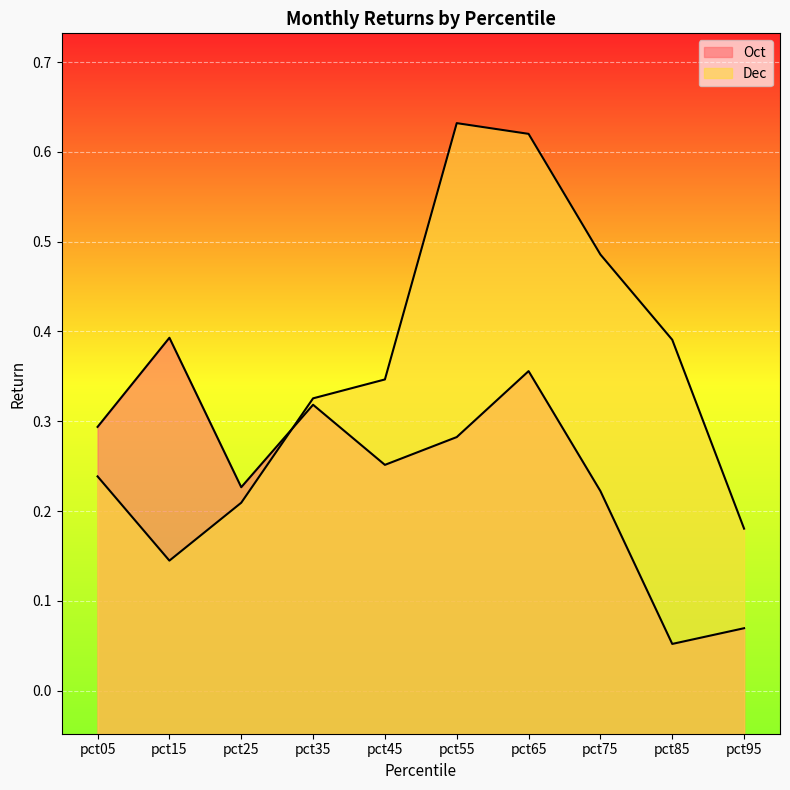

Rank the series by their average value, from lowest to highest.

Oct, Dec